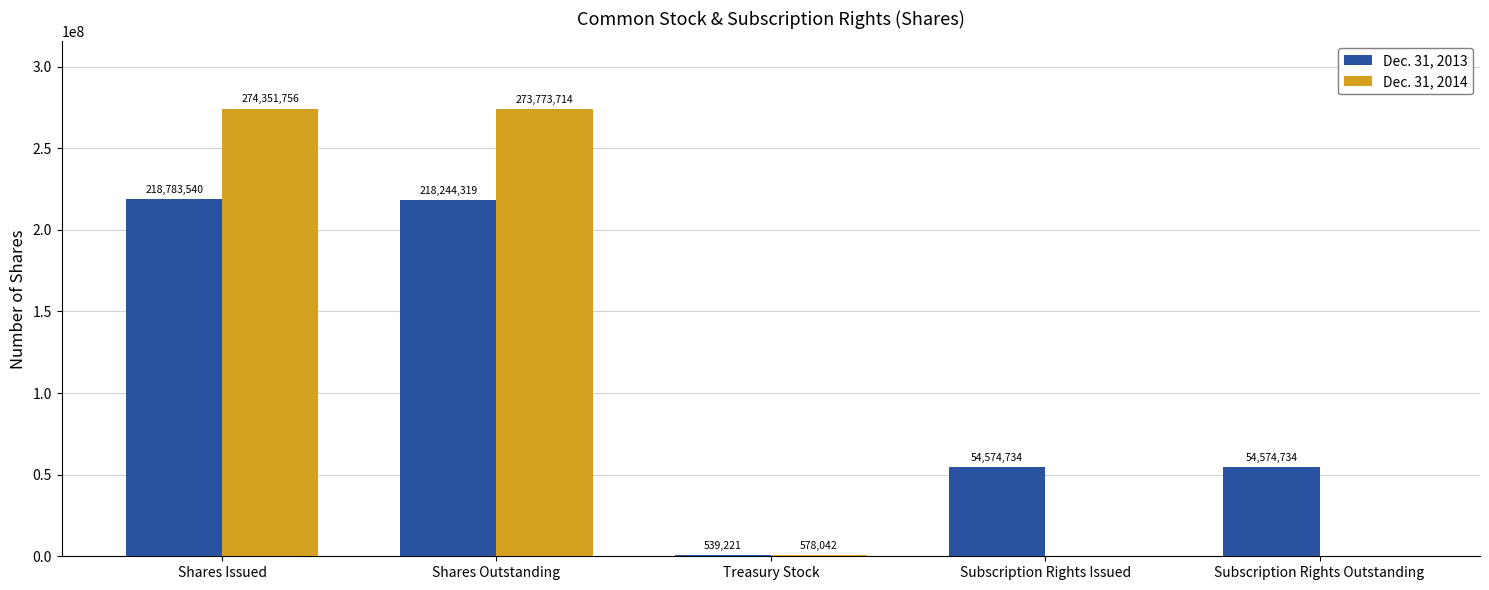

Between Shares Issued and Treasury Stock, which series saw the biggest shift?

Dec. 31, 2014